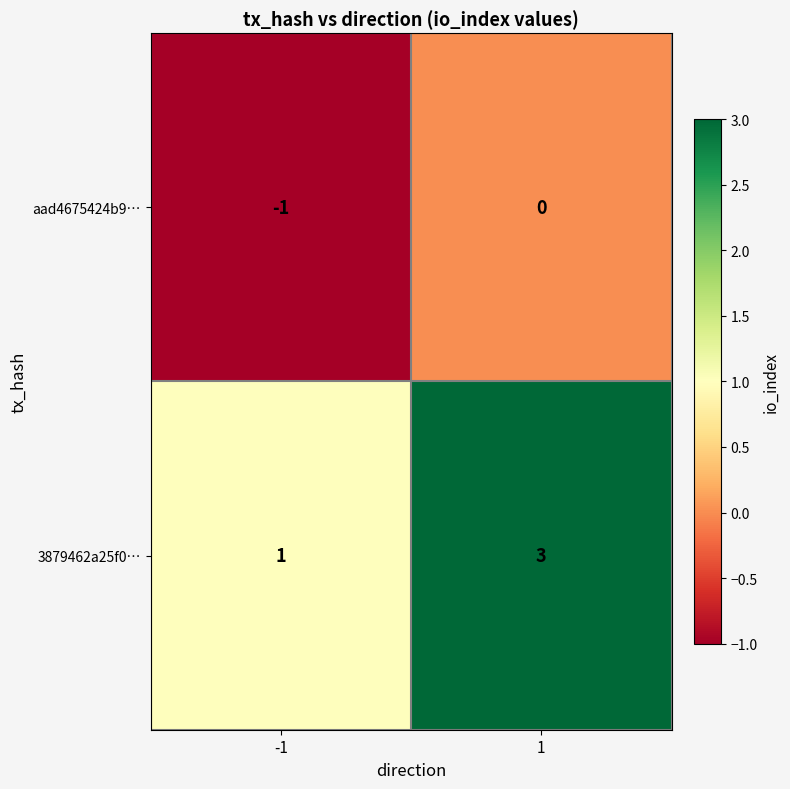

At which category is the sum across all series the highest?

1